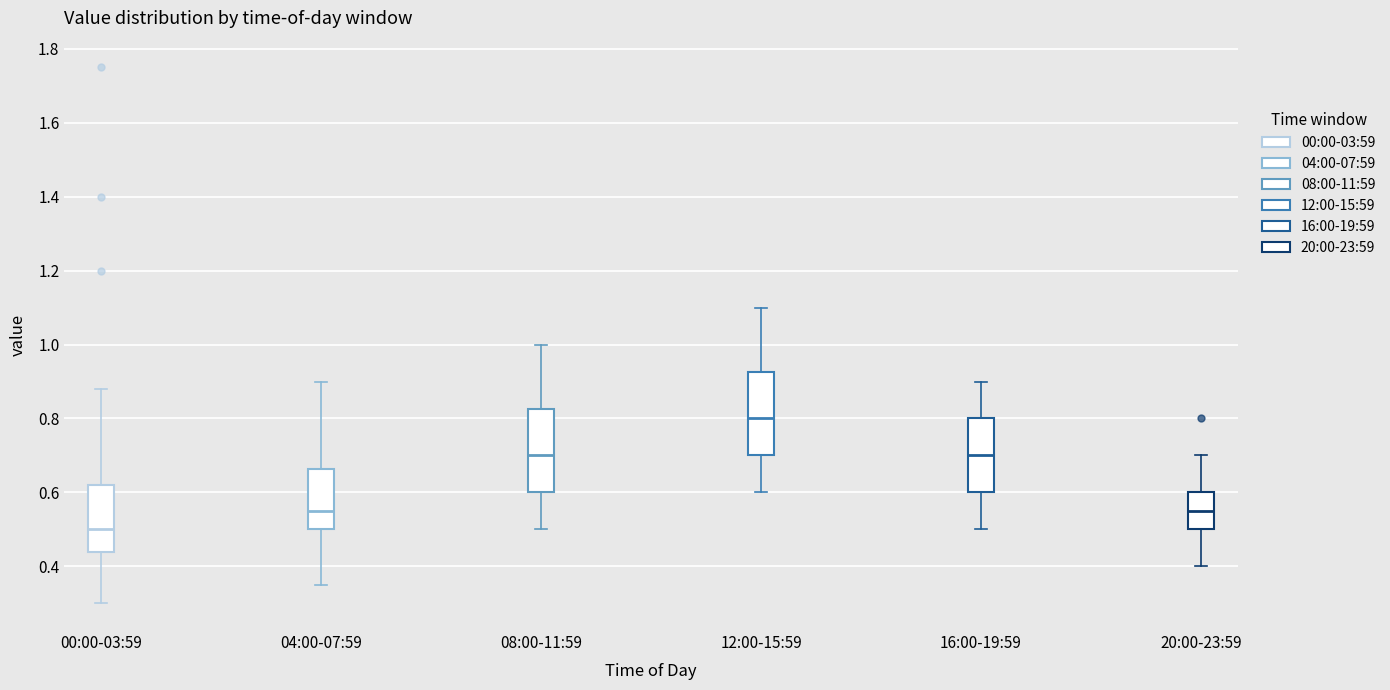

Reading left to right, read every box against the y-axis: the position of its median line, the range the box covers, and the ends of its whiskers. The values are not printed on the chart, so give them approximately, as read against the axis.

00:00-03:59: median 0.50, box 0.44 to 0.62, whiskers 0.30 to 0.88
04:00-07:59: median 0.56, box 0.50 to 0.66, whiskers 0.36 to 0.90
08:00-11:59: median 0.70, box 0.60 to 0.82, whiskers 0.50 to 1.00
12:00-15:59: median 0.80, box 0.70 to 0.92, whiskers 0.60 to 1.10
16:00-19:59: median 0.70, box 0.60 to 0.80, whiskers 0.50 to 0.90
20:00-23:59: median 0.56, box 0.50 to 0.60, whiskers 0.40 to 0.70